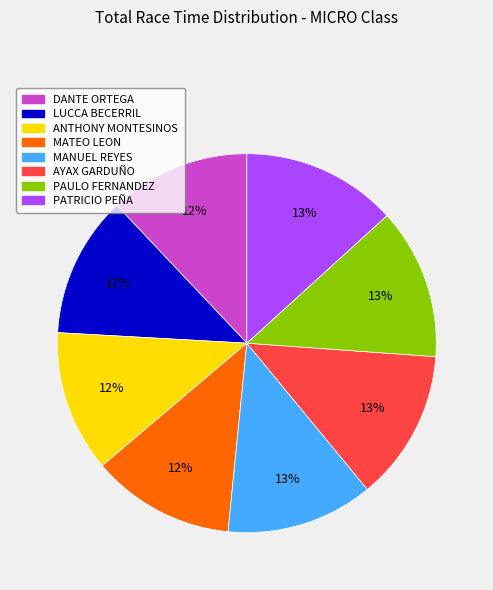

Combined, do DANTE ORTEGA and PATRICIO PEÑA account for over 50%?

No